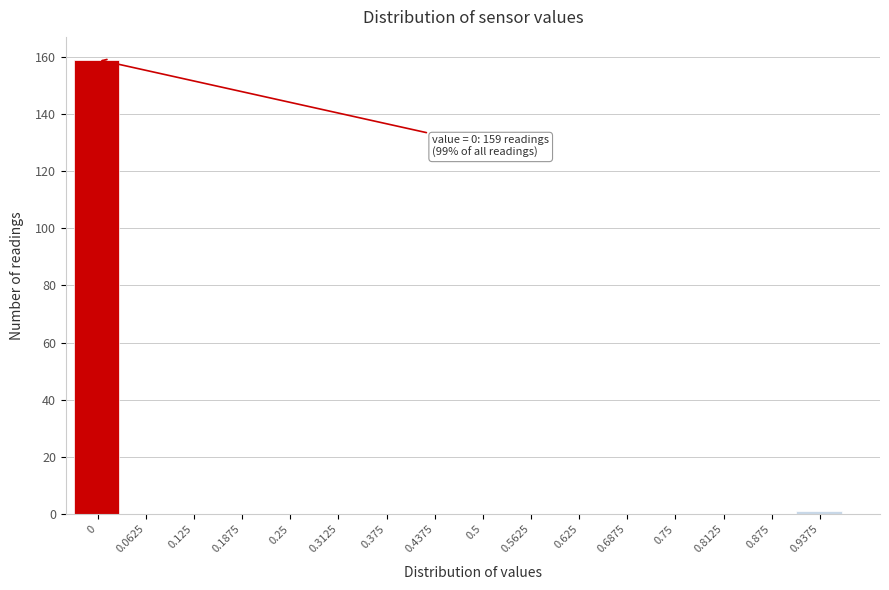

Reading right to left, what are all the values shown in this chart?

0.9375=1	0.875=0	0.8125=0	0.75=0	0.6875=0	0.625=0	0.5625=0	0.5=0	0.4375=0	0.375=0	0.3125=0	0.25=0	0.1875=0	0.125=0	0.0625=0	0=159